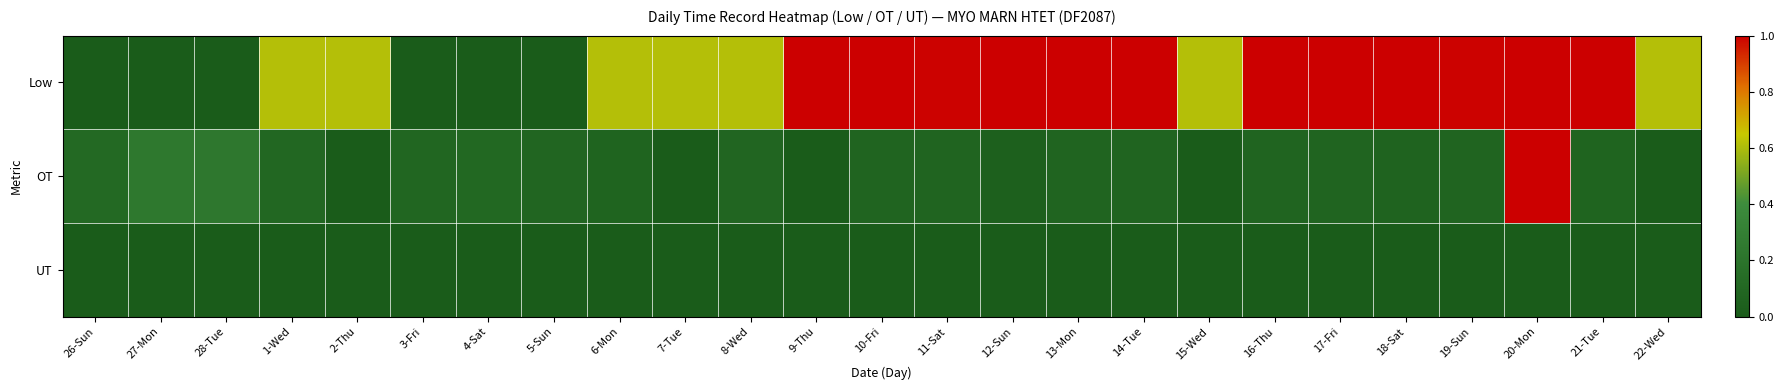

Which series has the widest spread of values?

Low